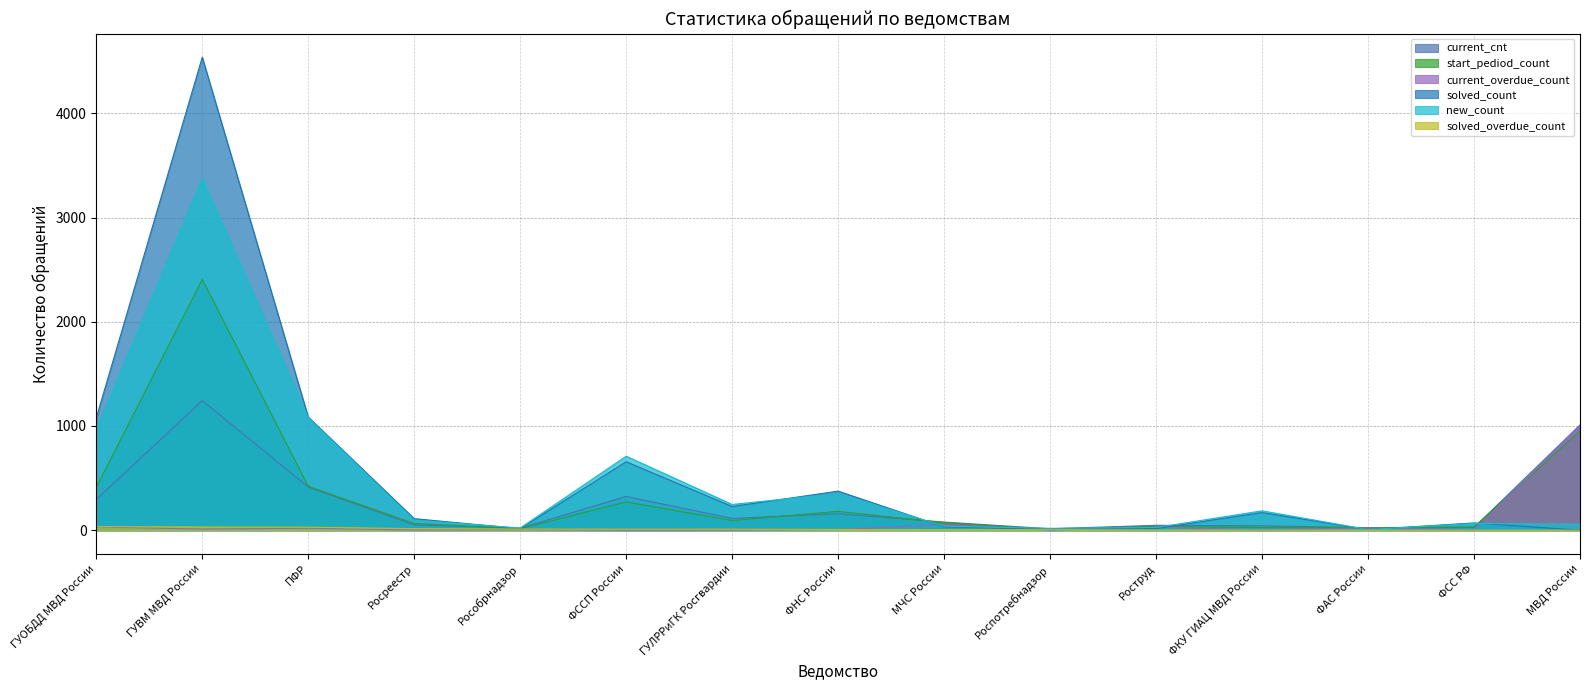

At which label does solved_count first exceed 111?

ГУОБДД МВД России